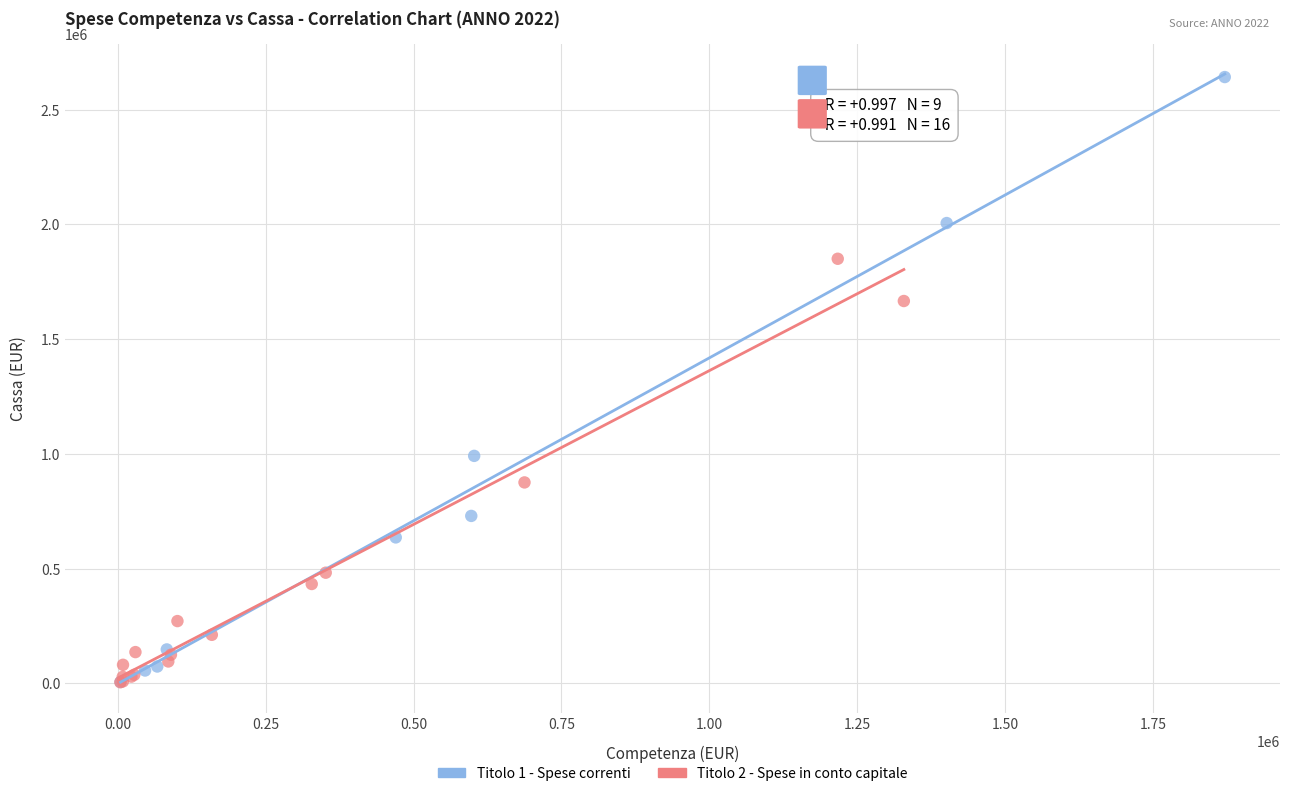

Which series has the largest Y range (max minus min)?

Titolo 1 - Spese correnti